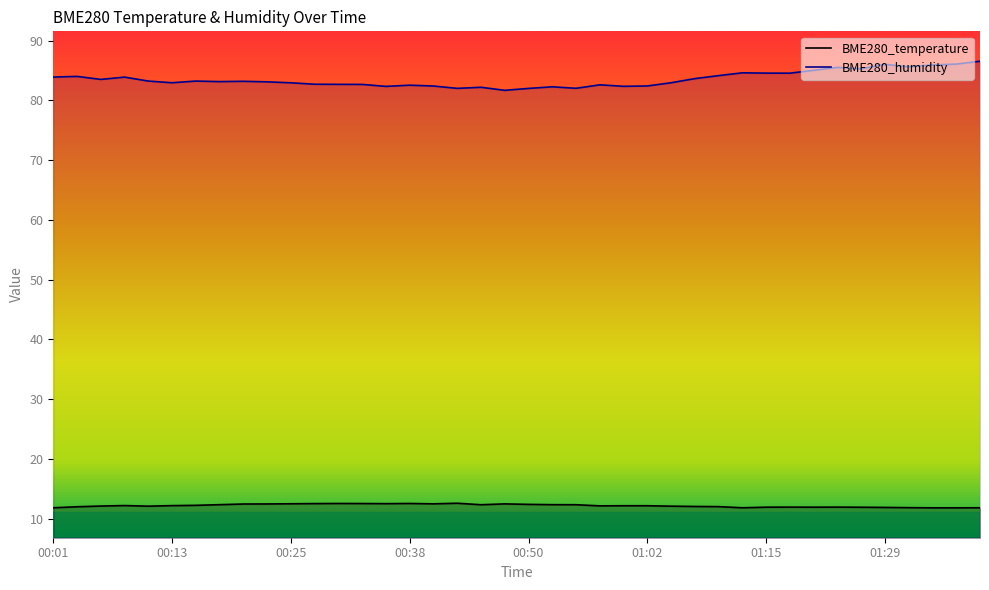

Rank the series by their maximum value, from lowest to highest.

BME280_temperature, BME280_humidity